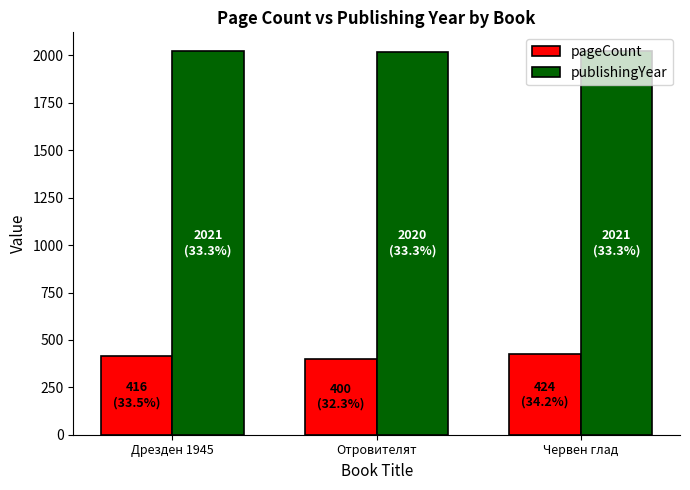

List the series in order of their overall mean, highest first.

publishingYear, pageCount